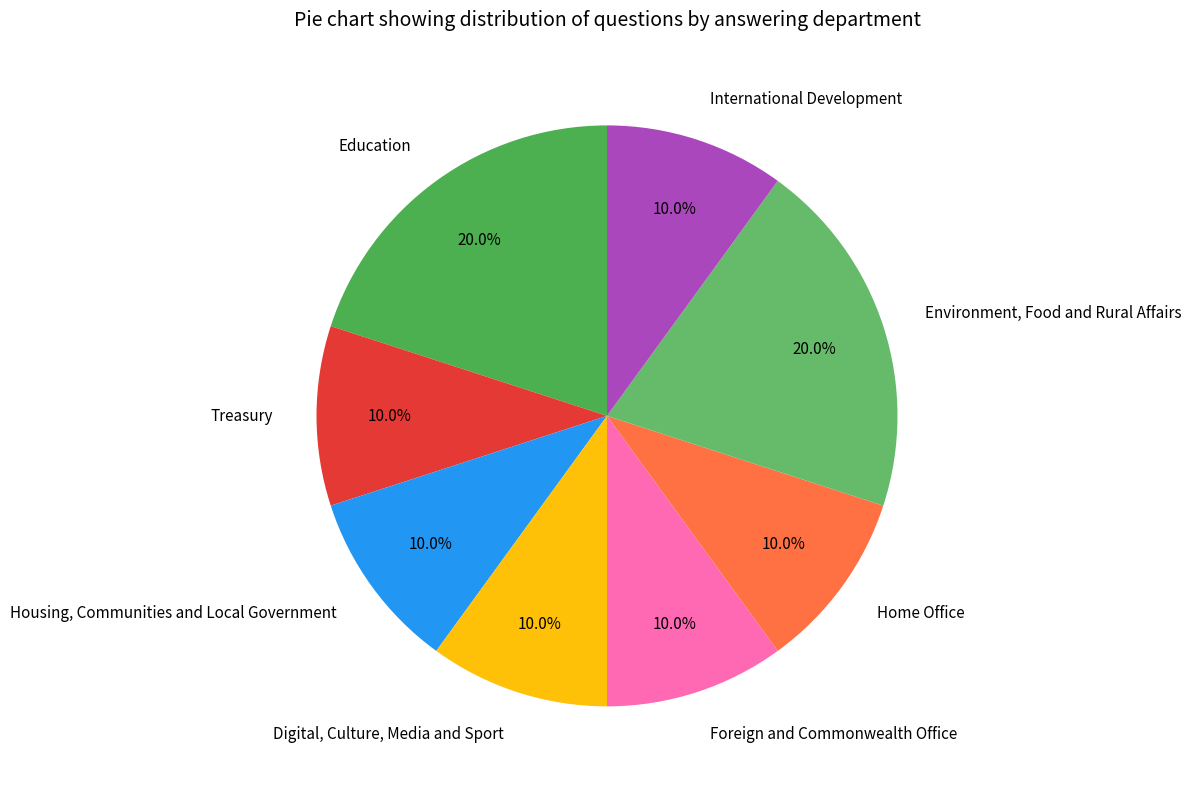

Does Treasury account for over 50% of the chart?

No